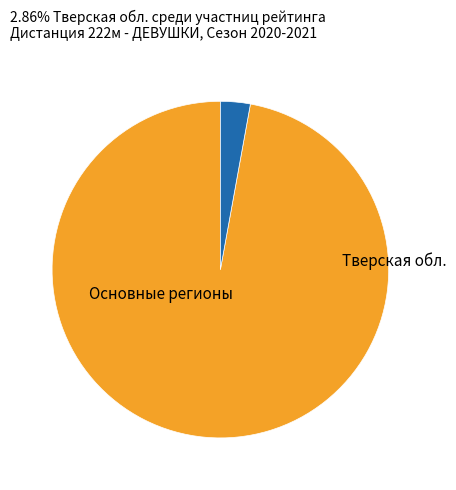

Is there a majority slice in this chart?

Yes